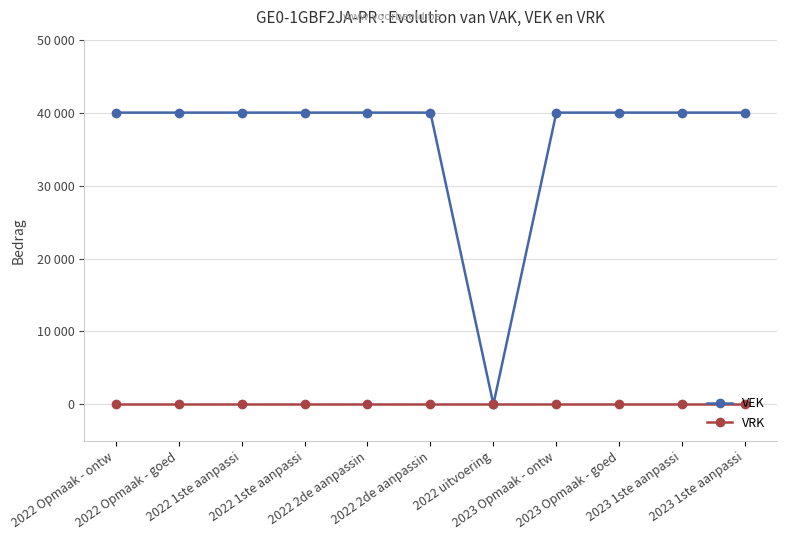

What are all the series names shown in the legend?

VEK, VRK